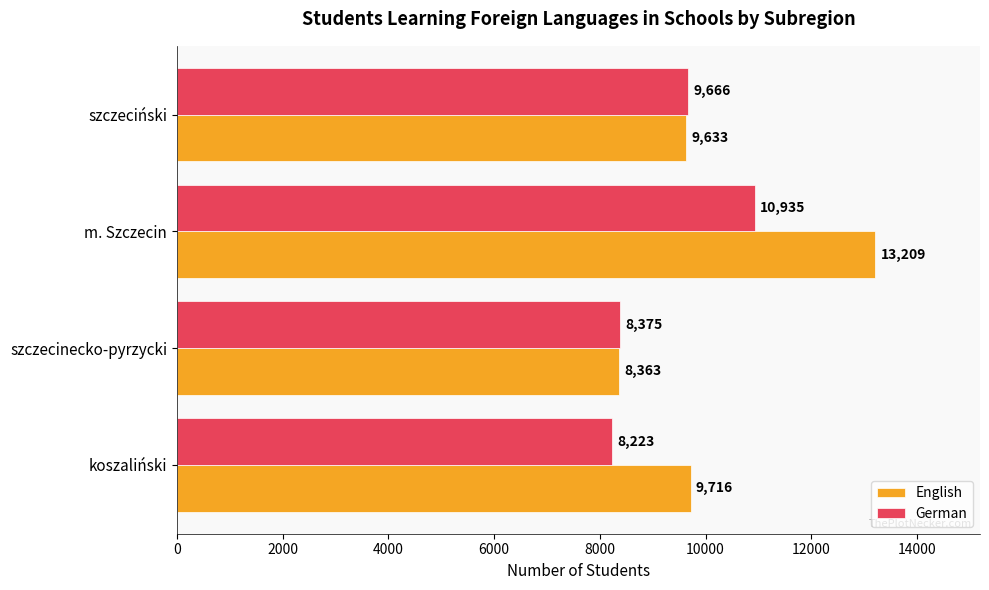

Where is German nearest to the value 9579?

szczeciński